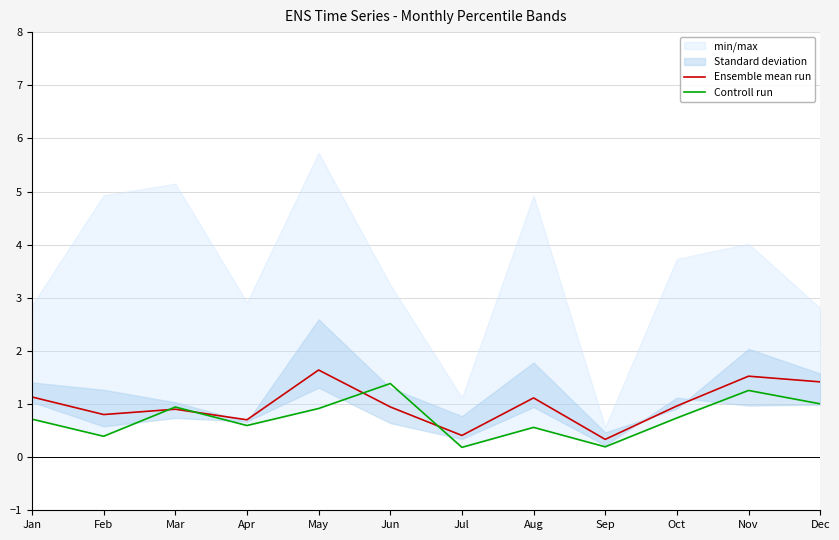

How many lines are shown in the chart?

2